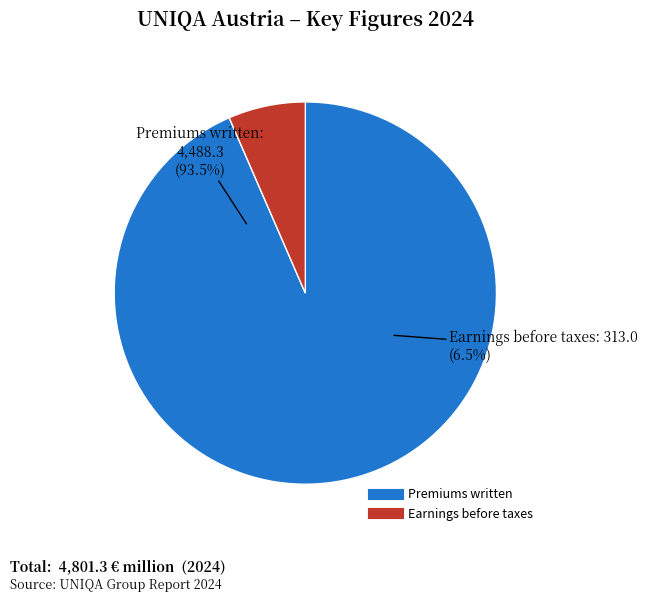

To the nearest percent, what is the average slice percentage?

50%